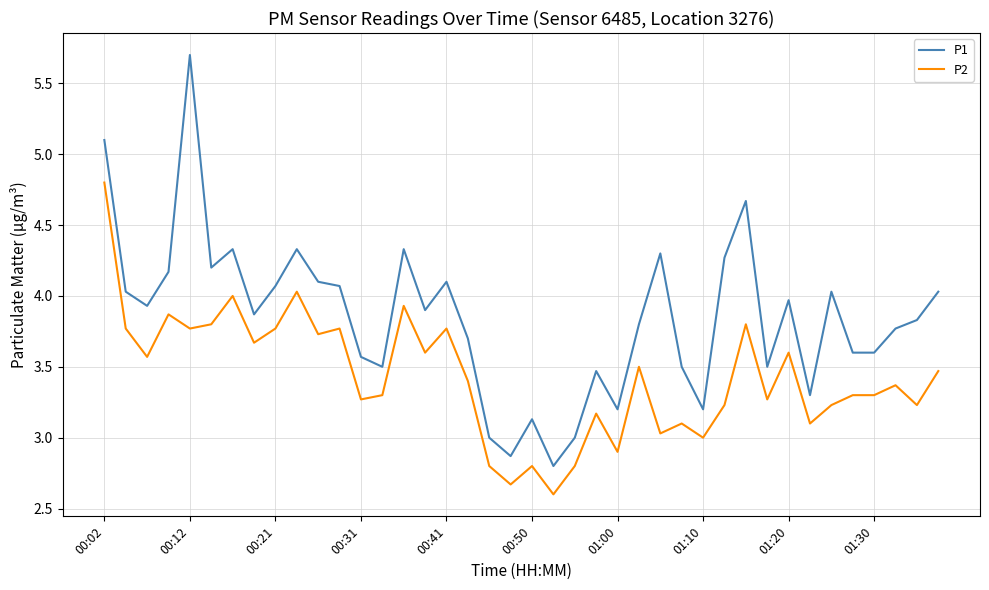

Which series has the largest total across all categories?

P1